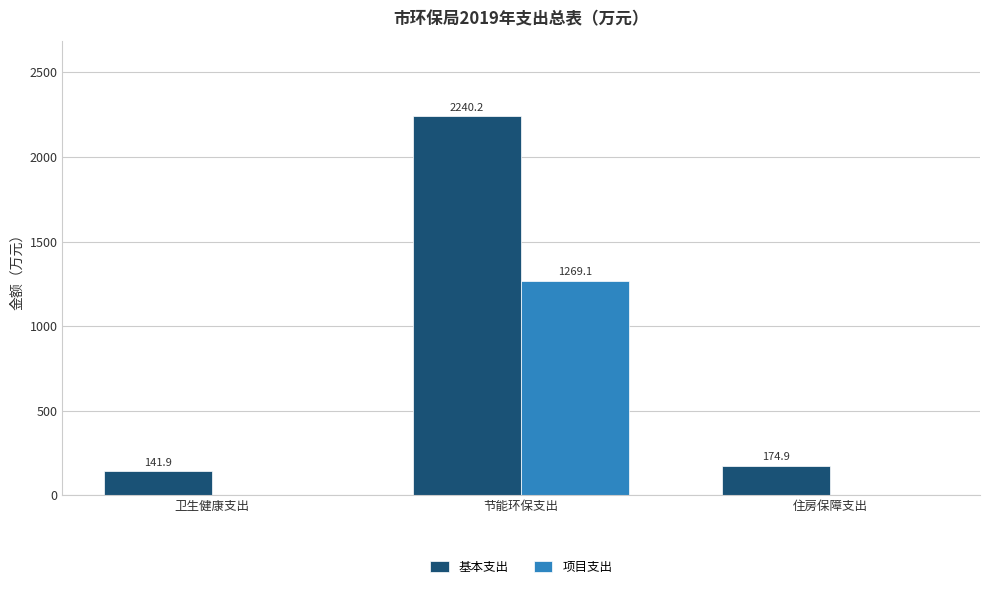

At which category is the sum across all series the highest?

节能环保支出